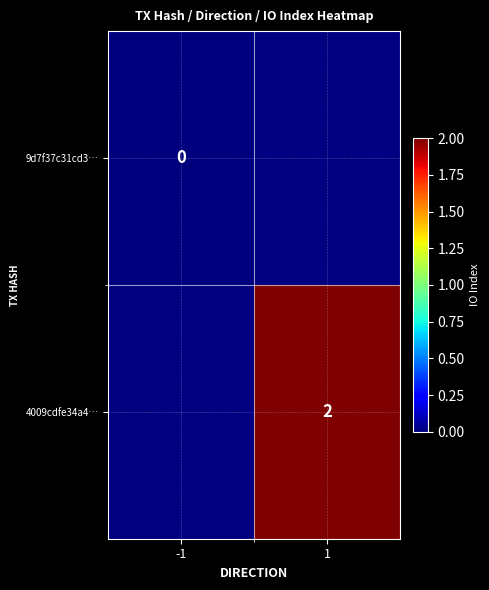

What is the greatest value displayed?

2.0